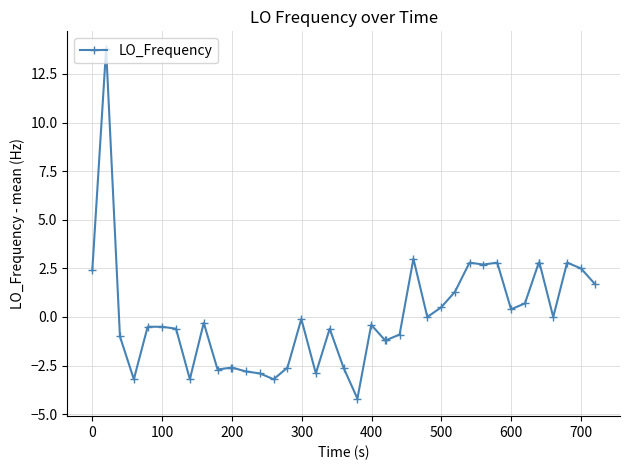

What is the difference between the maximum and minimum values?

18.0